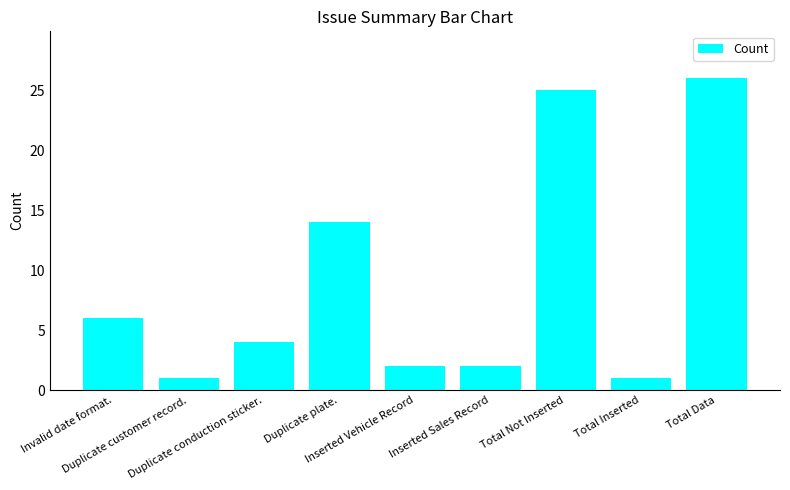

What is the label of the 4th bar from the left?

Duplicate plate.